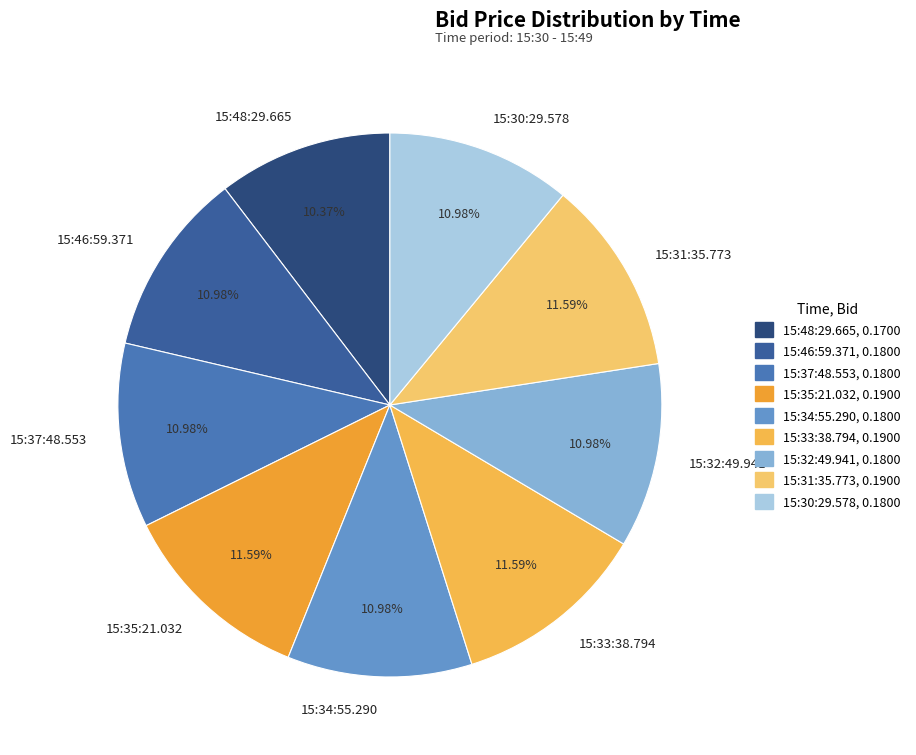

What percentage is NOT represented by 15:48:29.665?

89.6%